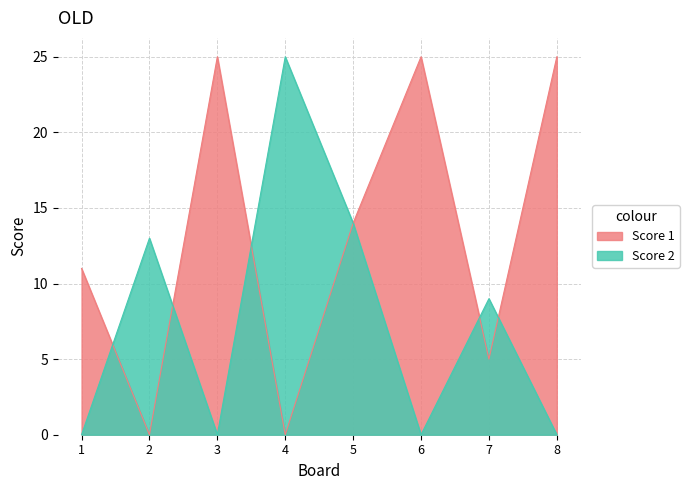

Reading left to right, extract all data points from this chart.

Score 1: 1=11	2=0	3=25	4=0	5=14	6=25	7=5	8=25
Score 2: 1=0	2=13	3=0	4=25	5=14	6=0	7=9	8=0